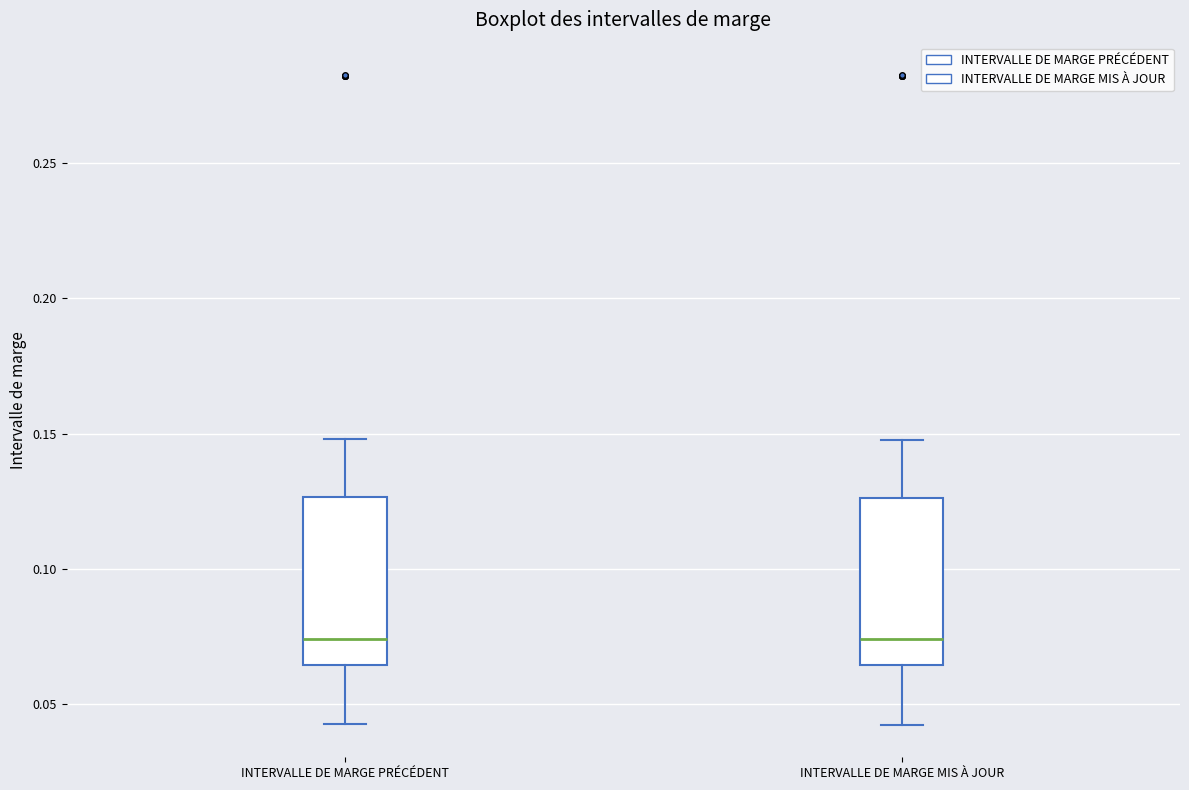

Where does the upper whisker of the box for INTERVALLE DE MARGE MIS À JOUR end on the y-axis? The values are not printed on the chart, so give them approximately, as read against the axis.

0.150